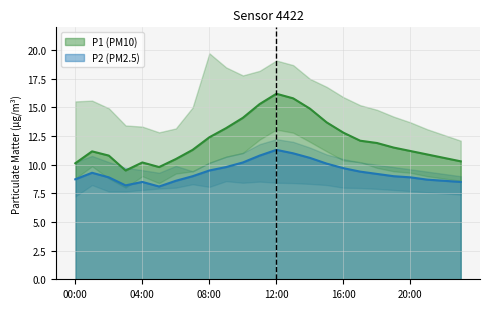

Rank the series by their average value, from highest to lowest.

P1, P2